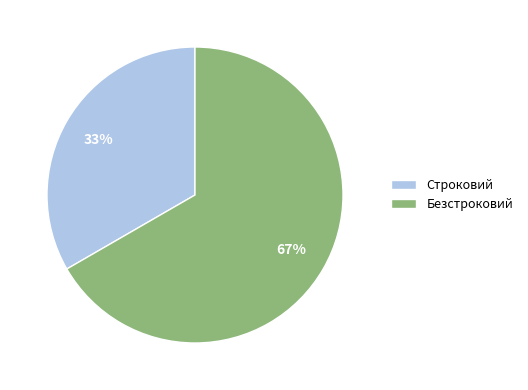

Which category has the smallest portion of the pie?

Строковий